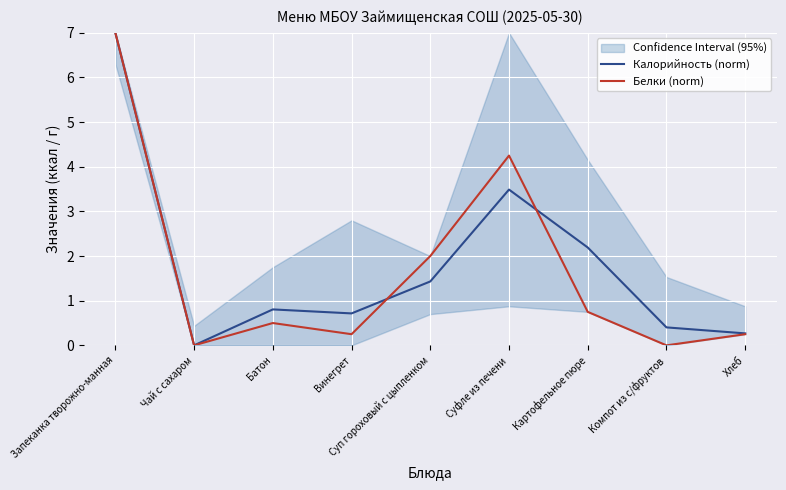

What is the difference between the second highest and second lowest values in the Белки (norm) series?

4.2